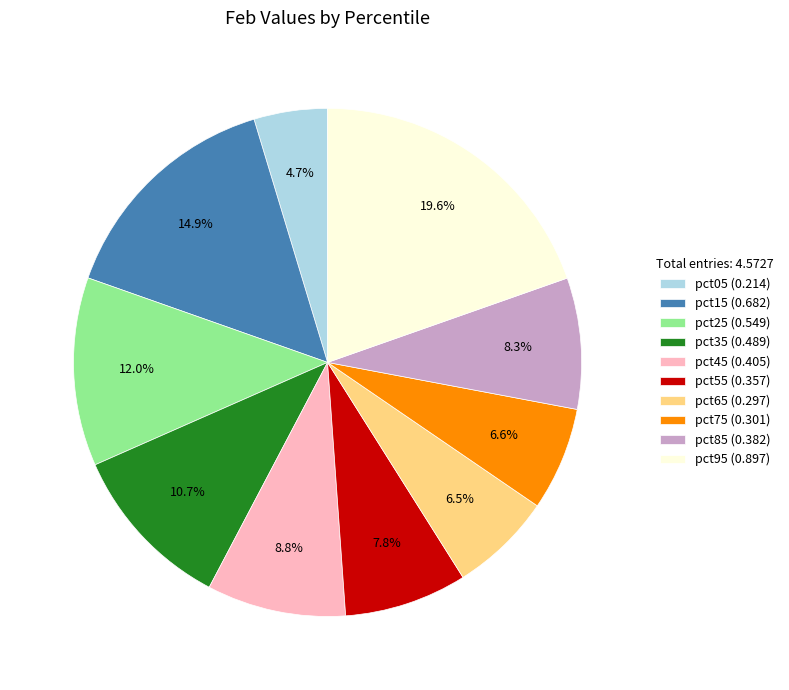

Between pct95 (0.897) and pct25 (0.549), which is larger?

pct95 (0.897)